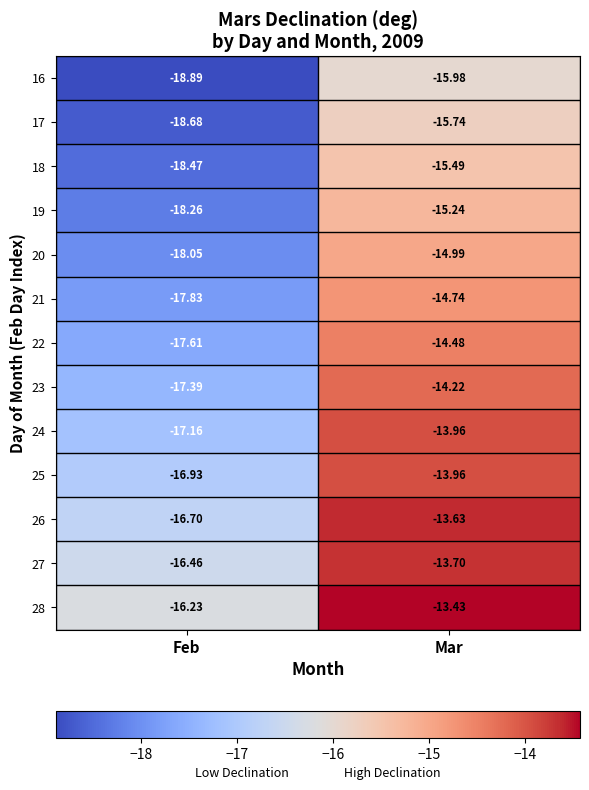

At which label is 24 closest to -15?

Mar